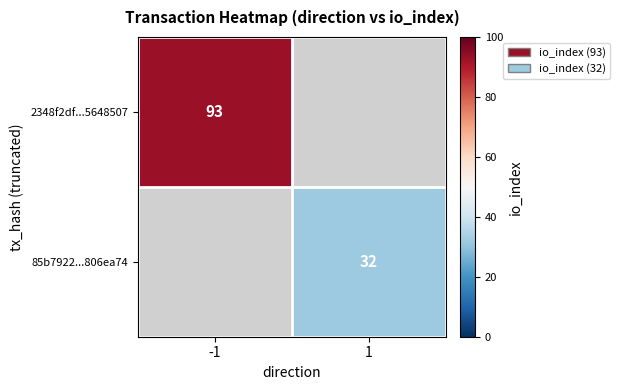

Which category has the highest value across all series?

-1